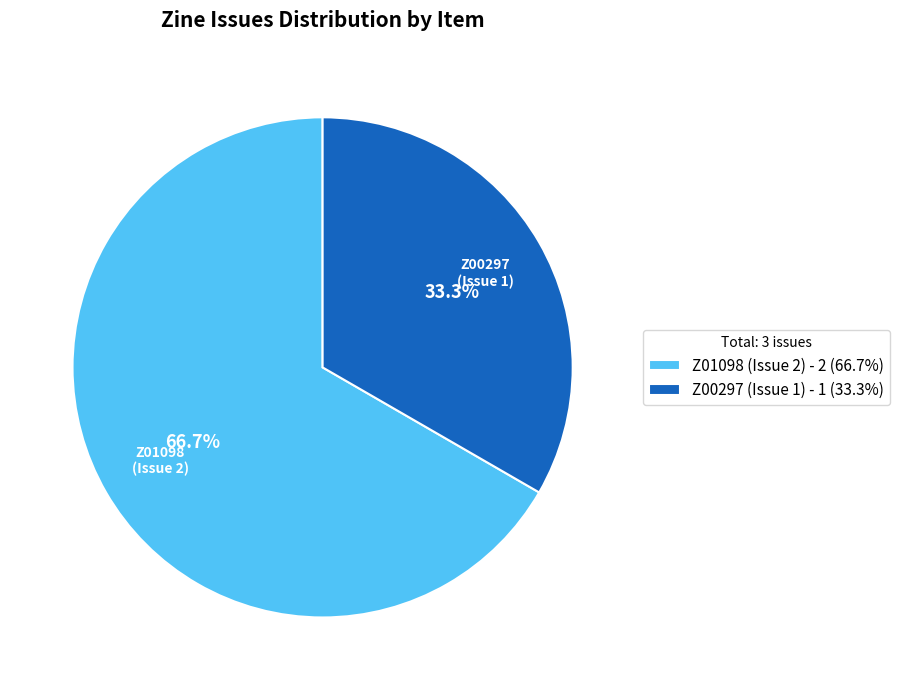

Count the number of slices in the pie.

2